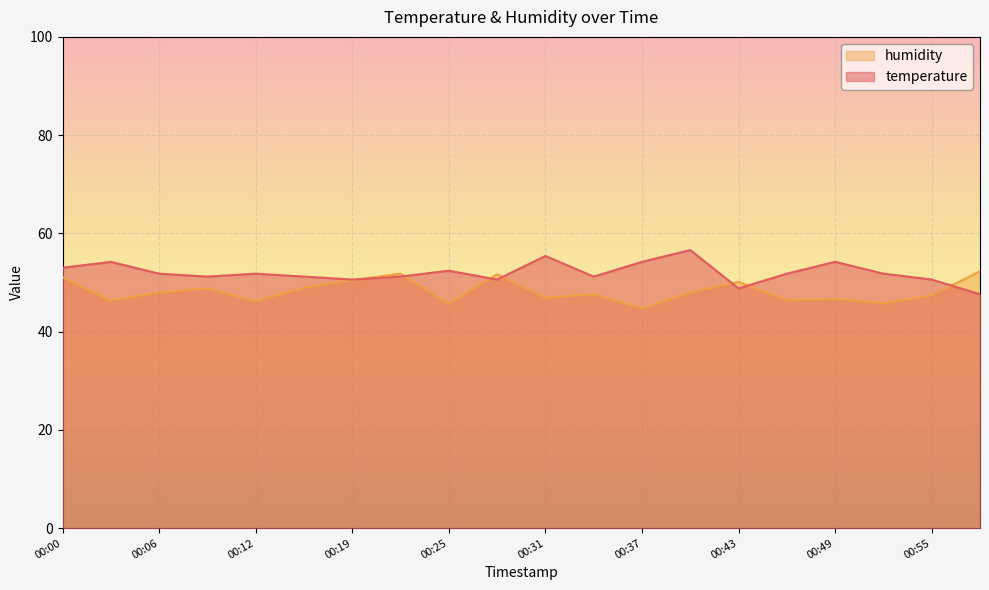

Read the humidity value at 00:34.

47.6